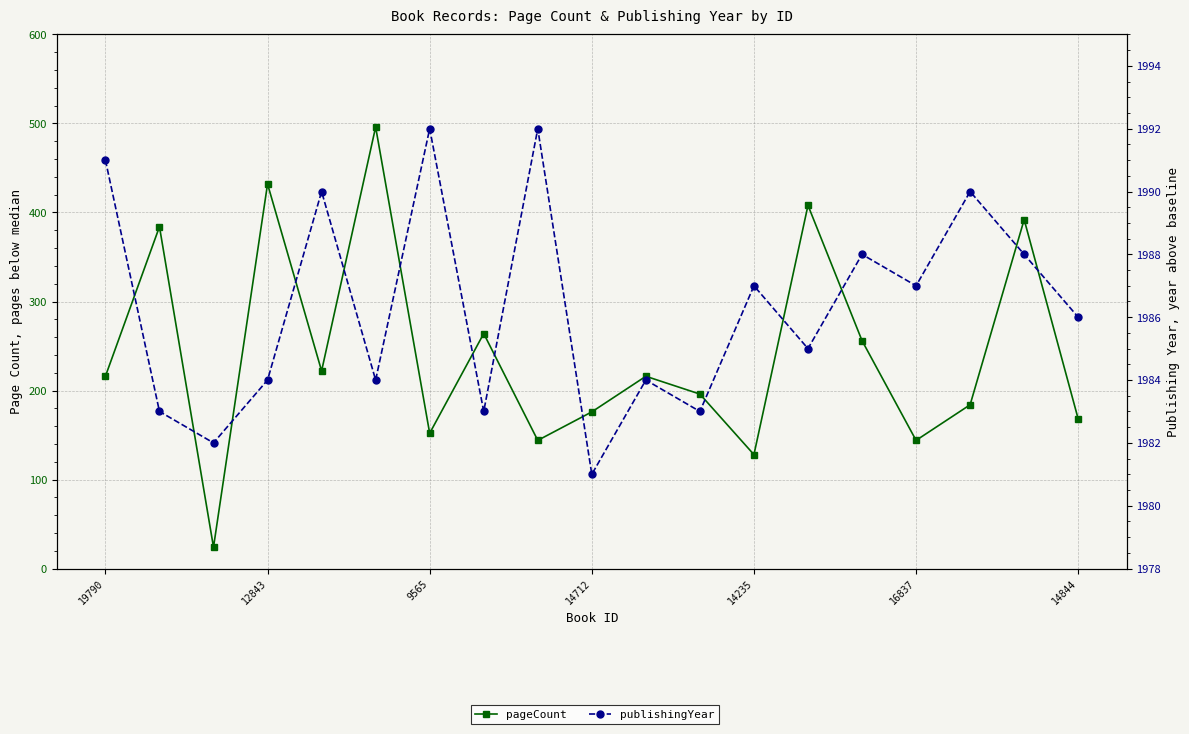

What is the value of the pageCount point at the 1st from the left?

216